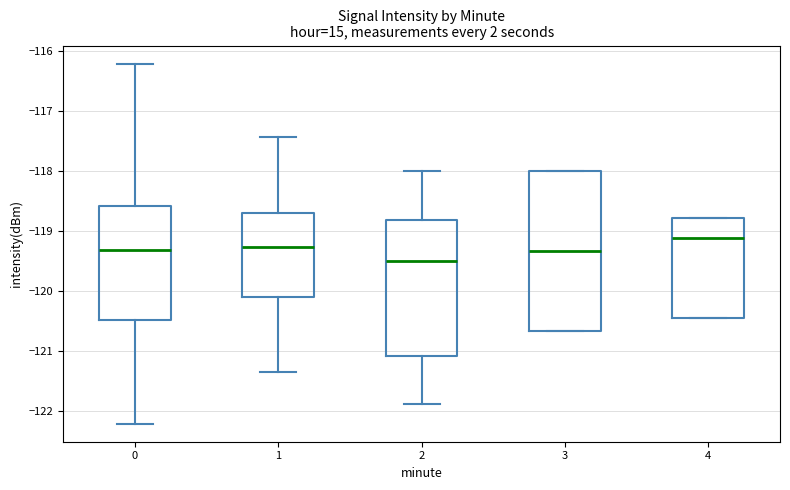

Reading left to right, transcribe this box plot: for each box, give where its median line is, the range the box spans, and where its two whiskers end, as read against the y-axis. The values are not printed on the chart, so give them approximately, as read against the axis.

0: median -119.3, box -120.5 to -118.6, whiskers -122.2 to -116.2
1: median -119.3, box -120.1 to -118.7, whiskers -121.4 to -117.4
2: median -119.5, box -121.1 to -118.8, whiskers -121.9 to -118.0
3: median -119.3, box -120.7 to -118.0, whiskers -120.7 to -118.0
4: median -119.1, box -120.5 to -118.8, whiskers -120.5 to -118.8